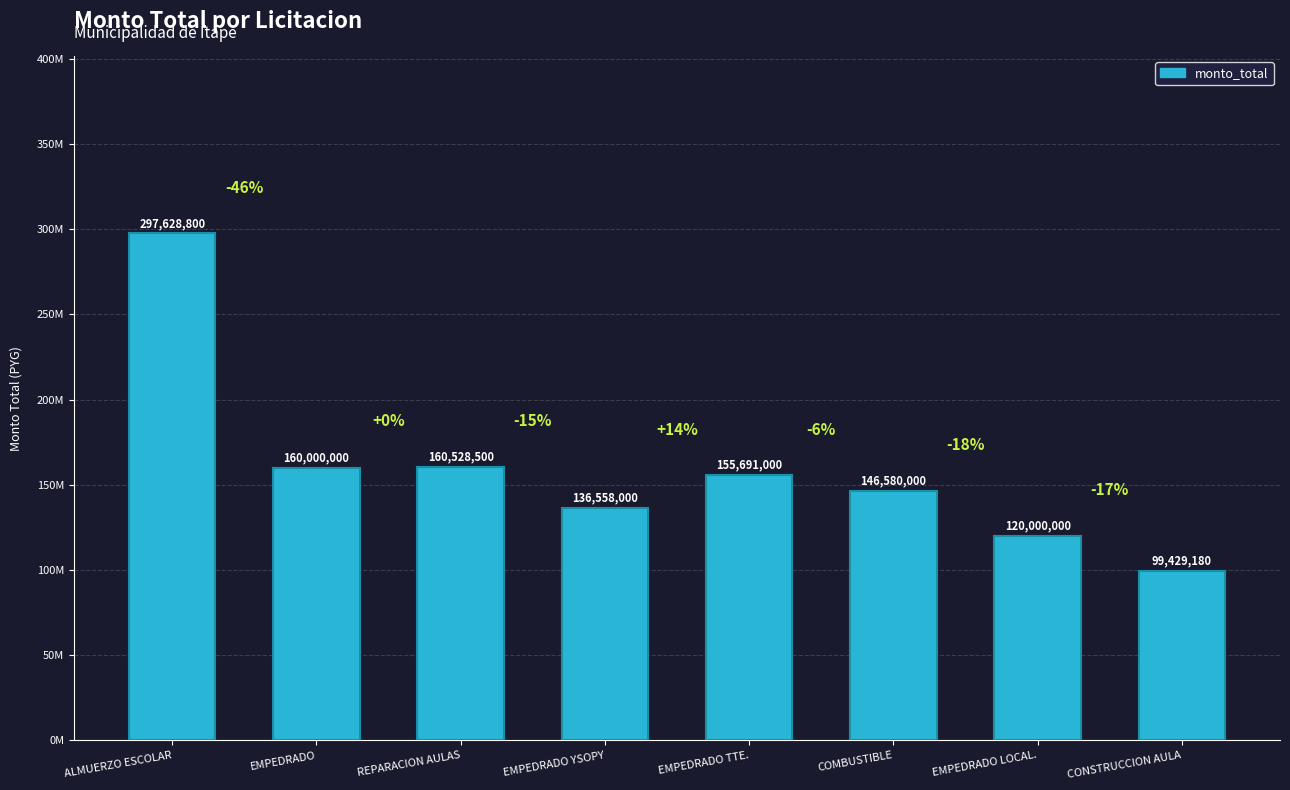

Is it true that the value at REPARACION AULAS is 160528500?

True